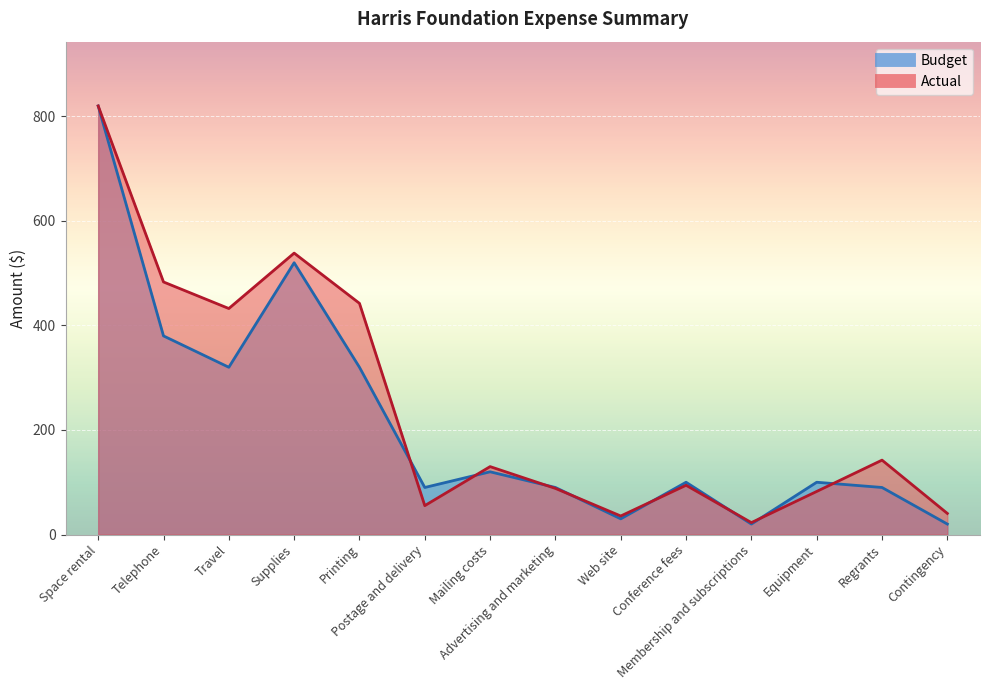

How many values in the Actual series exceed 129?

7